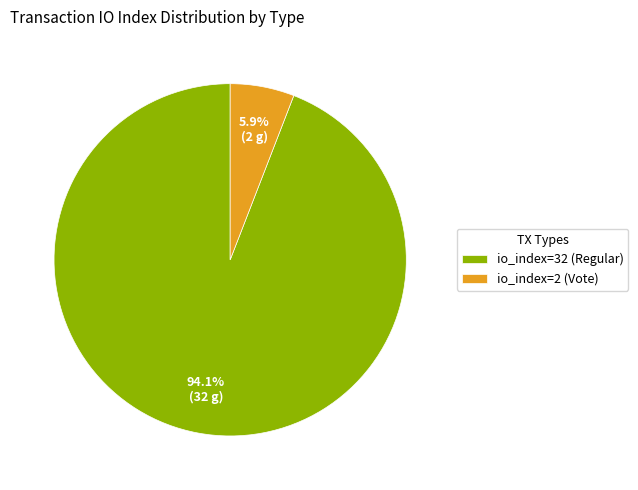

Which slice is the smallest?

io_index=2 (Vote)